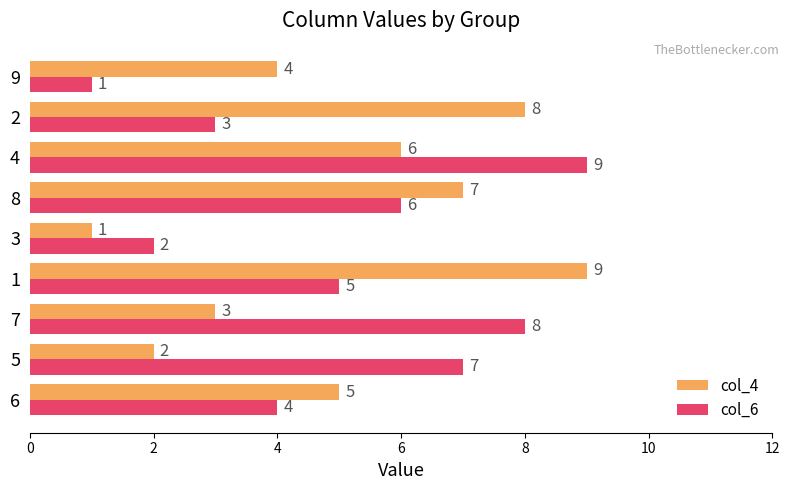

How many values in the col_4 series are below 5?

4